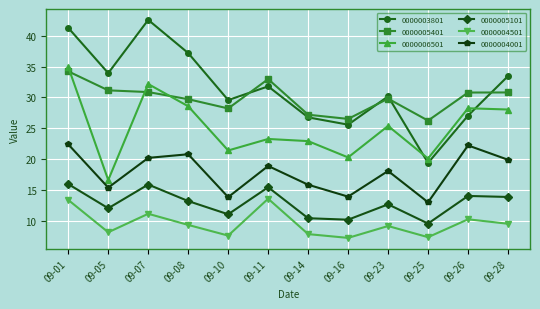

Which series has the largest range (max minus min)?

0000003801